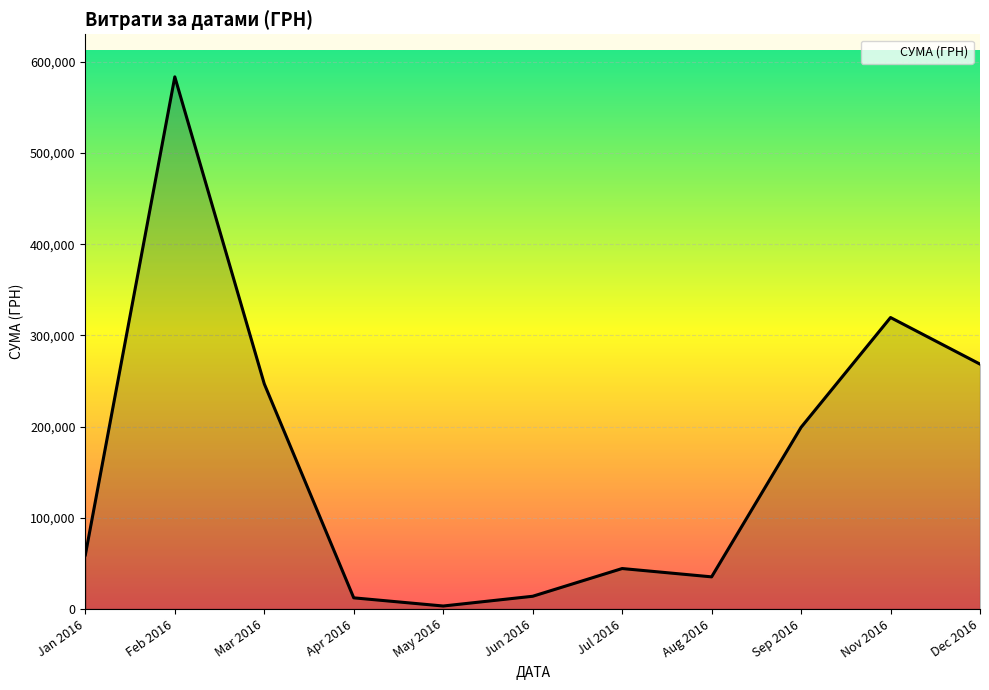

Does the chart display data point markers on the line(s)?

No